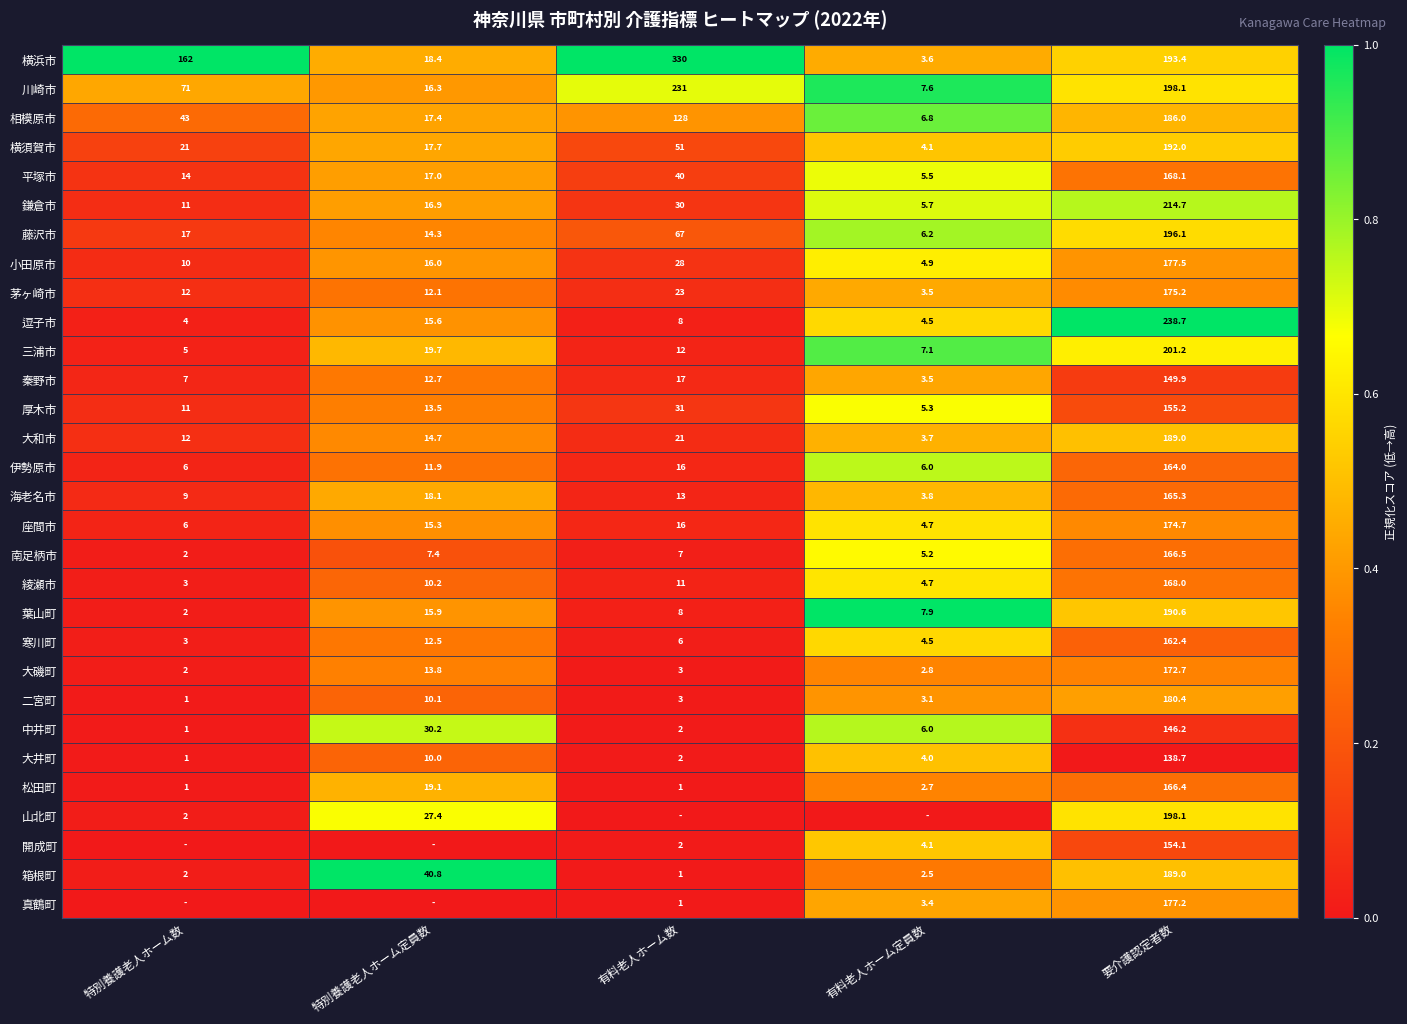

Which category has the highest value in the 小田原市 series?

要介護認定者数